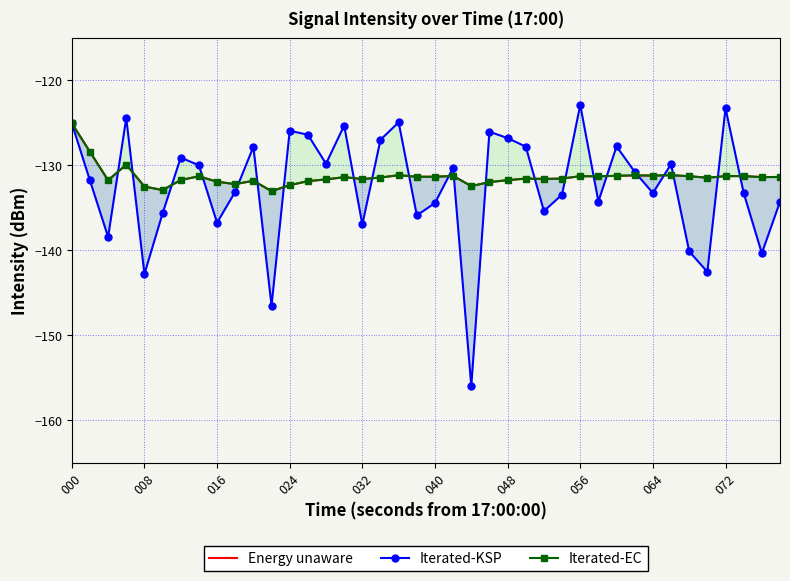

Reading right to left, transcribe all the data shown in this chart.

Energy unaware: -131.4	-131.4	-131.3	-131.3	-131.5	-131.3	-131.2	-131.2	-131.2	-131.2	-131.3	-131.3	-131.6	-131.6	-131.6	-131.8	-132.0	-132.4	-131.3	-131.3	-131.3	-131.2	-131.4	-131.6	-131.4	-131.7	-131.9	-132.3	-133.0	-131.8	-132.2	-131.9	-131.3	-131.7	-132.9	-132.5	-129.9	-131.8	-128.4	-125.0
Iterated-KSP: -134.3	-140.4	-133.3	-123.3	-142.6	-140.1	-129.9	-133.3	-130.8	-127.8	-134.3	-122.9	-133.5	-135.4	-127.8	-126.8	-126.0	-156.0	-130.3	-134.4	-135.9	-124.9	-127.0	-137.0	-125.3	-129.8	-126.4	-125.9	-146.5	-127.8	-133.1	-136.8	-130.0	-129.1	-135.7	-142.8	-124.4	-138.4	-131.8	-125.0
Iterated-EC: -131.4	-131.4	-131.3	-131.3	-131.5	-131.3	-131.2	-131.2	-131.2	-131.2	-131.3	-131.3	-131.6	-131.6	-131.6	-131.8	-132.0	-132.4	-131.3	-131.3	-131.3	-131.2	-131.4	-131.6	-131.4	-131.7	-131.9	-132.3	-133.0	-131.8	-132.2	-131.9	-131.3	-131.7	-132.9	-132.5	-129.9	-131.8	-128.4	-125.0